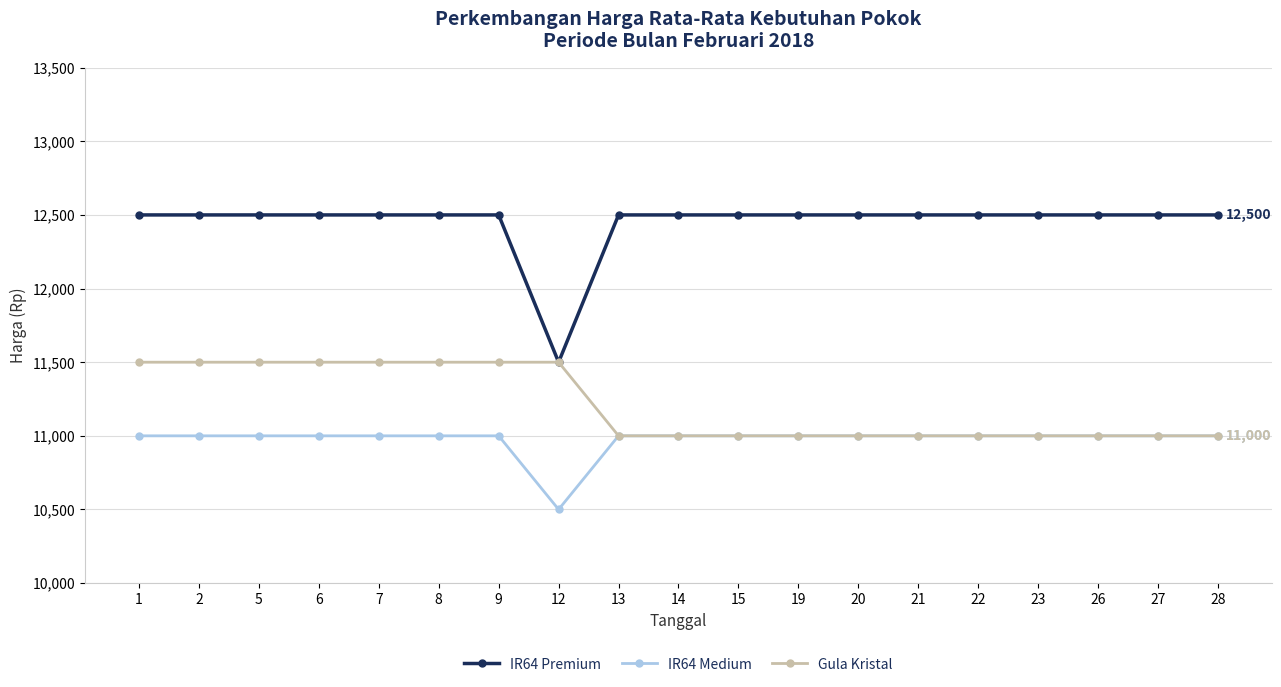

Is the value of Gula Kristal at 20 greater than the value of IR64 Premium at 22?

No